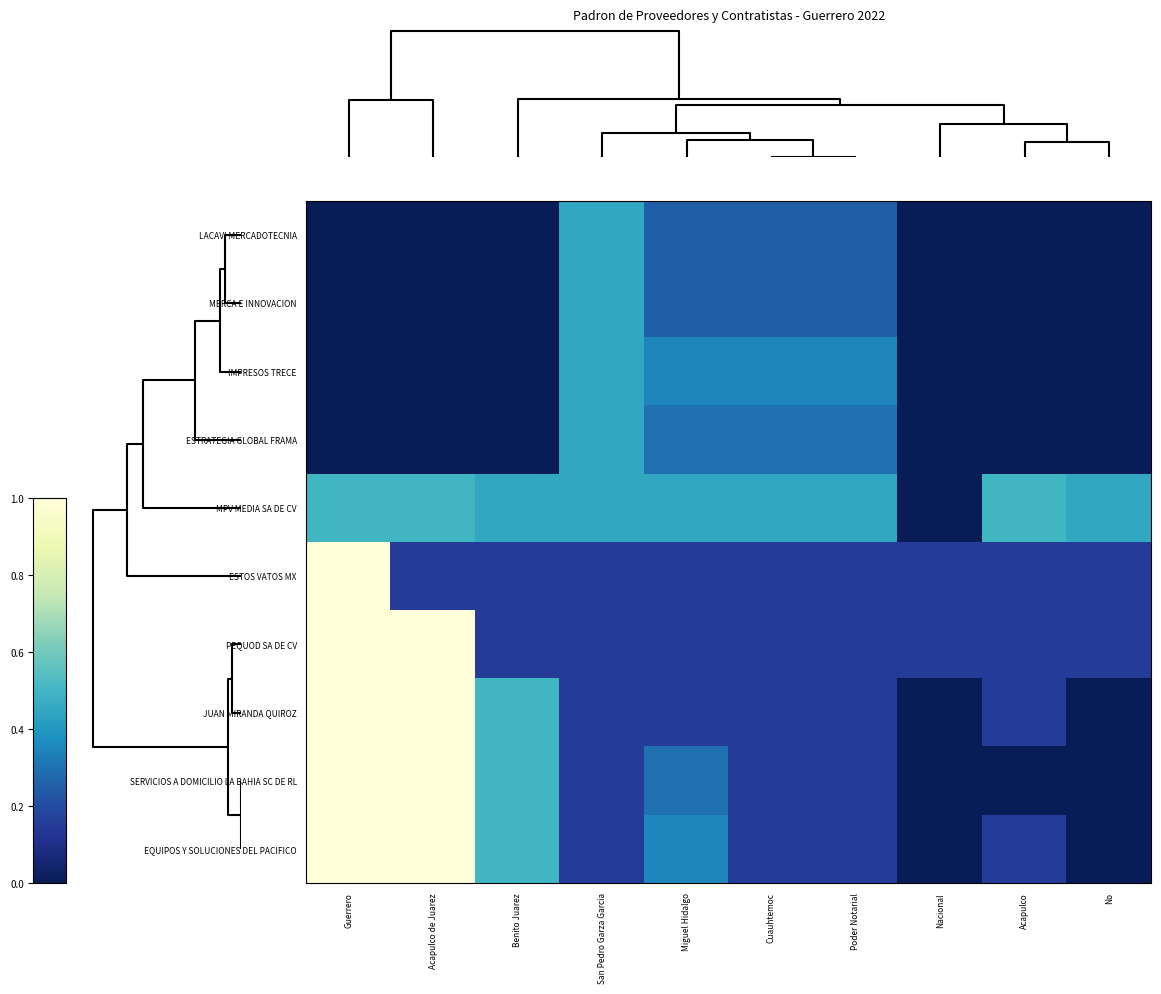

At how many categories does at least one series exceed 0?

10